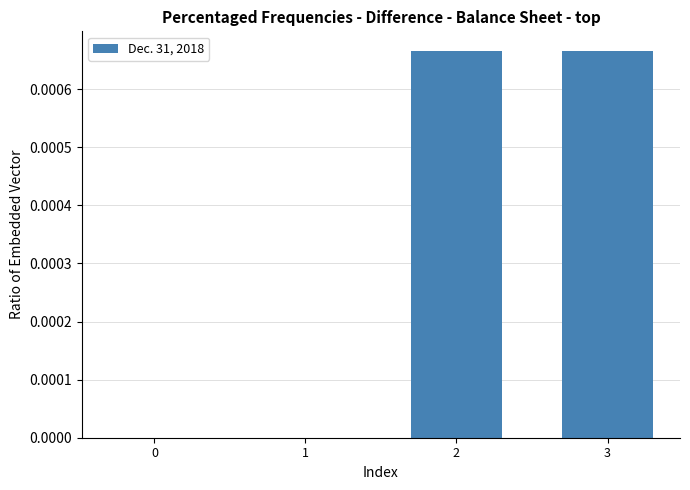

Is it true that the value at 3 is 0.0?

True